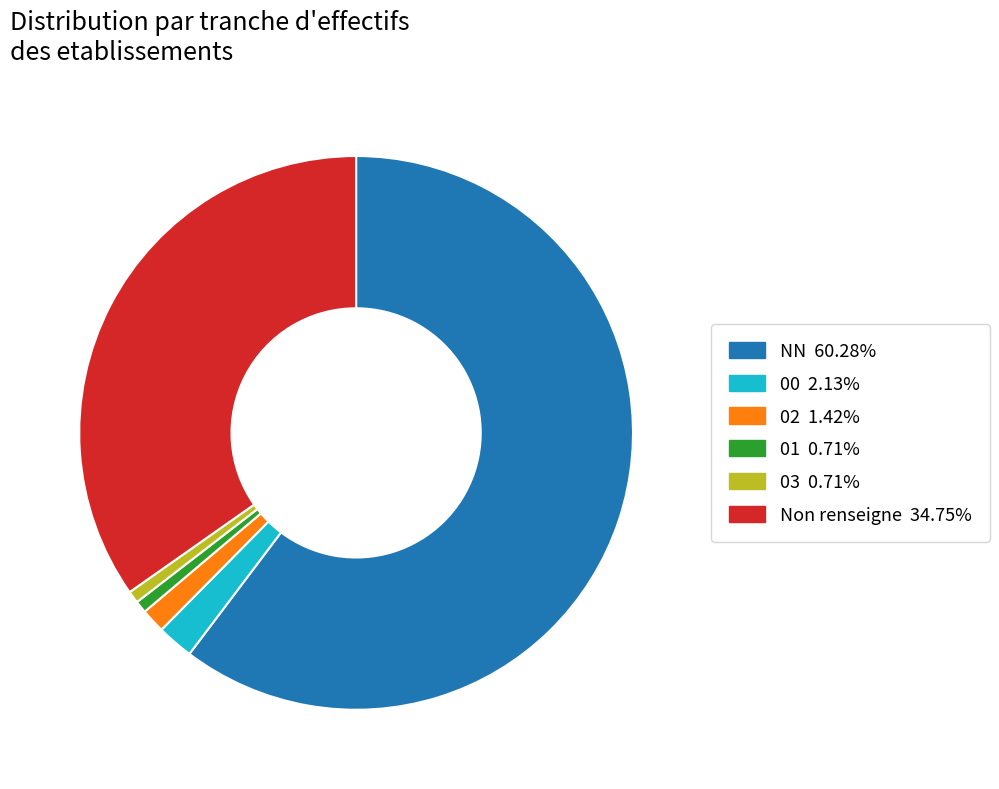

Does any single category account for the majority?

Yes